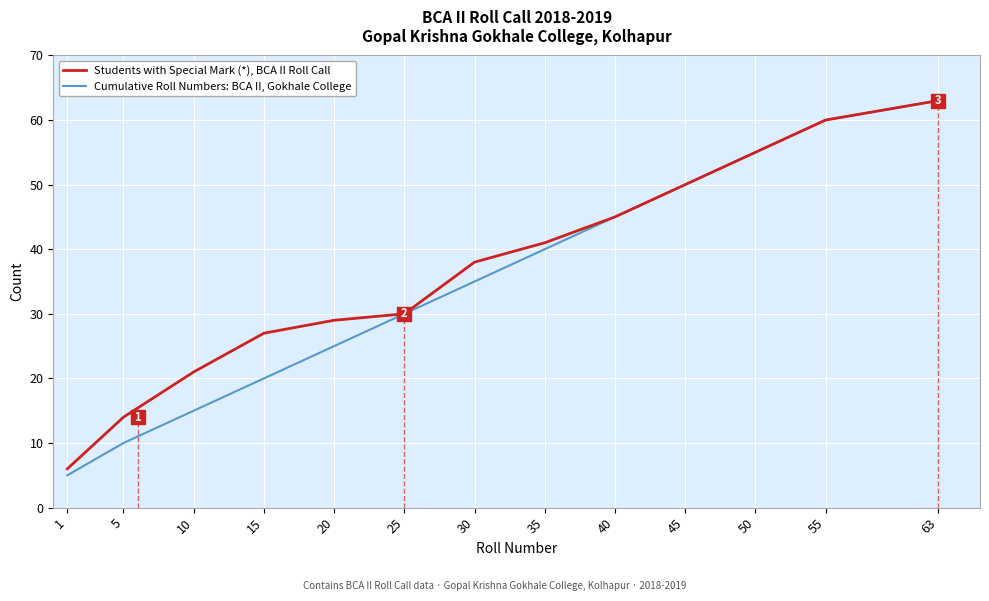

Is it true that Cumulative Roll Numbers: BCA II, Gokhale College equals 81 at 55?

False